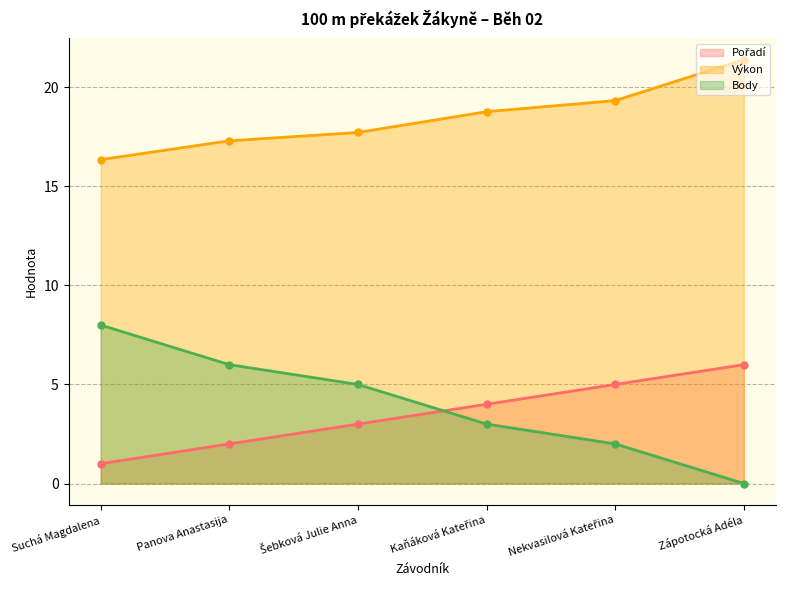

Reading left to right, list all the values displayed in this chart.

Pořadí: 1.0	2.0	3.0	4.0	5.0	6.0
Výkon: 16.4	17.3	17.7	18.8	19.3	21.4
Body: 8.0	6.0	5.0	3.0	2.0	0.0